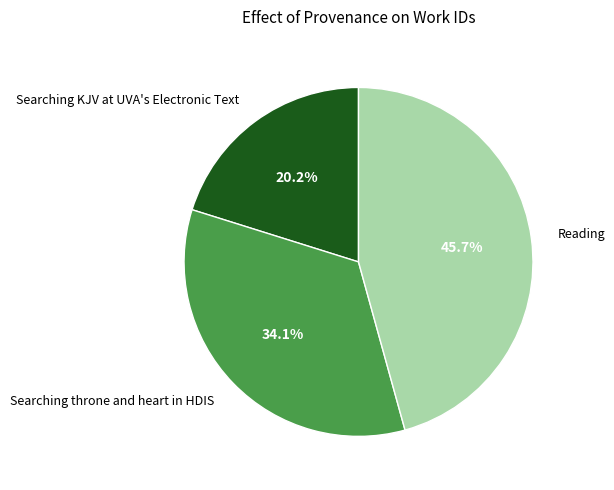

To the nearest percent, what portion does Searching throne and heart in HDIS represent?

34%